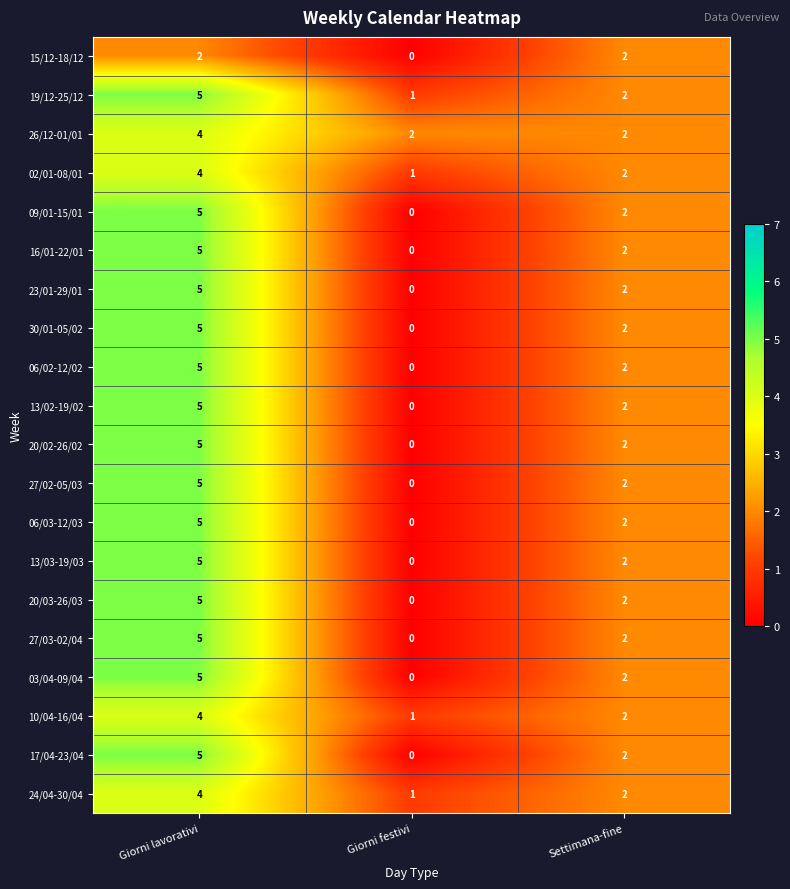

The 26/12-01/01 series shows 3 at Settimana-fine. True or false?

False